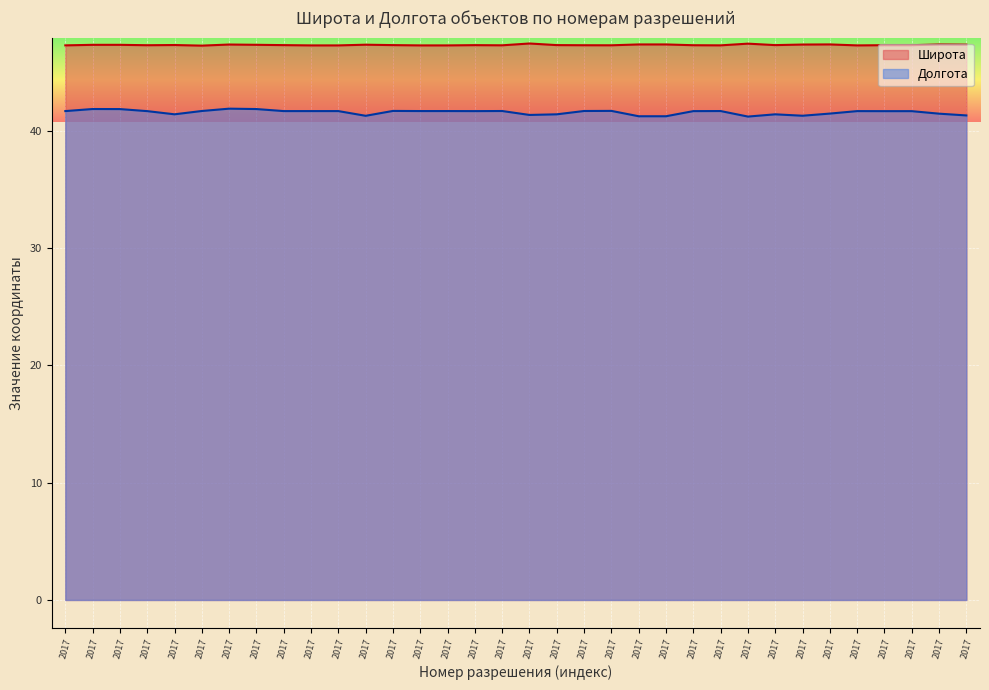

True or false: Долгота and Широта intersect in this chart.

False